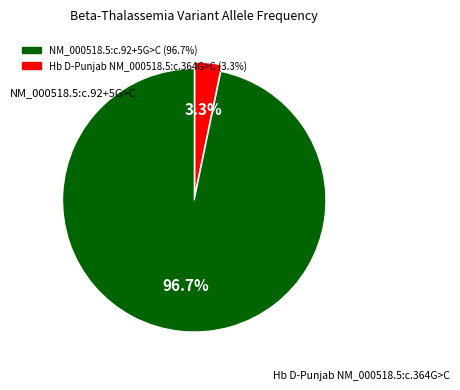

The NM_000518.5:c.92+5G>C slice represents 90% of the pie. True or false?

False